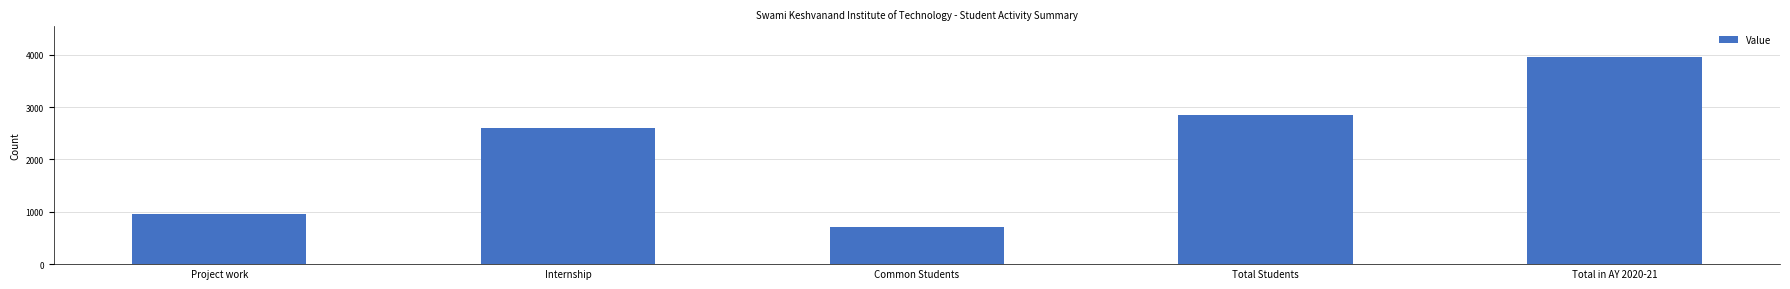

Is it true that the value at Total Students is 2857?

True